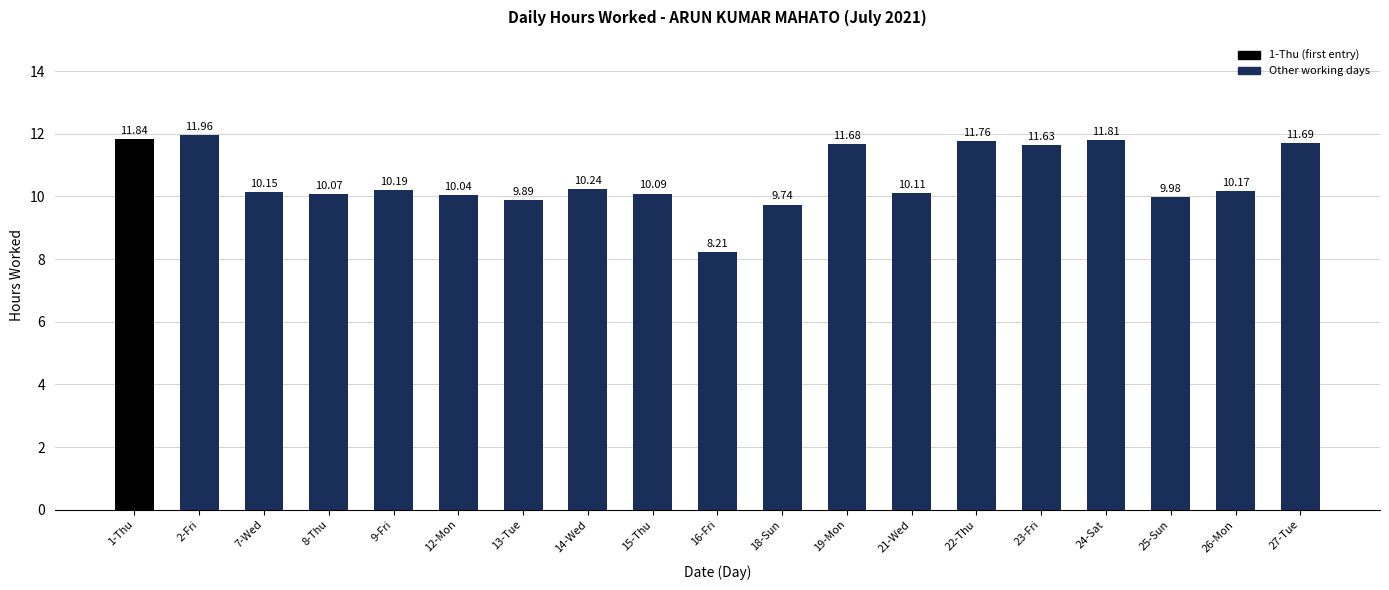

What is the greatest value displayed?

12.0